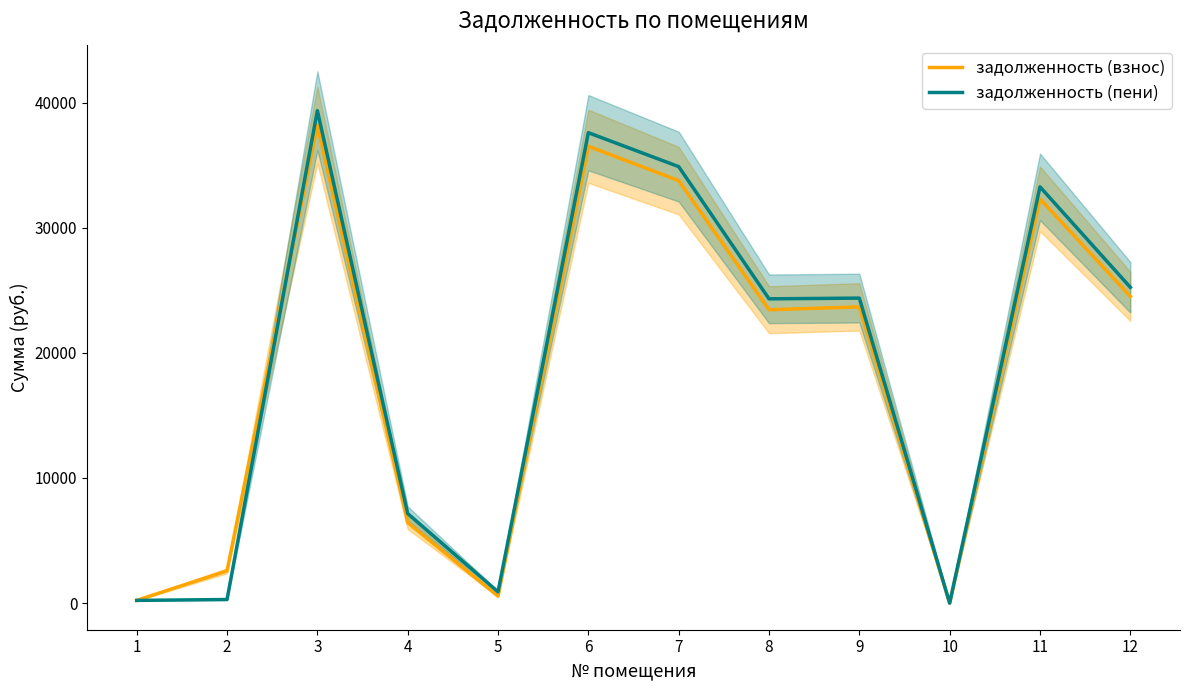

How many positive values does the задолженность (пени) series have?

11